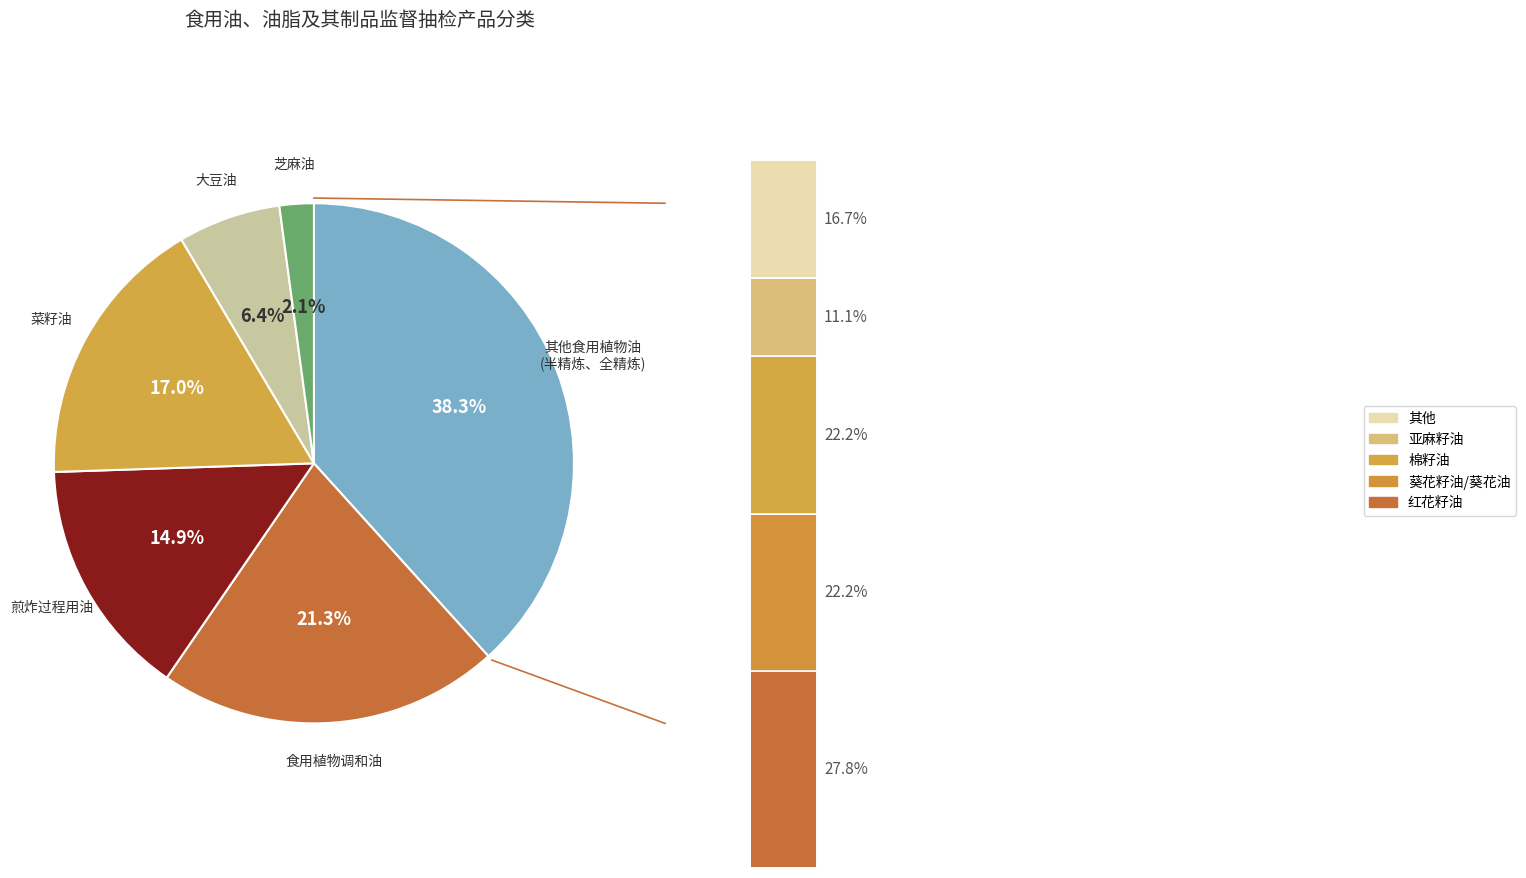

Rank the categories by value from highest to lowest.

其他食用植物油(半精炼、全精炼), 食用植物调和油, 菜籽油, 煎炸过程用油, 大豆油, 芝麻油